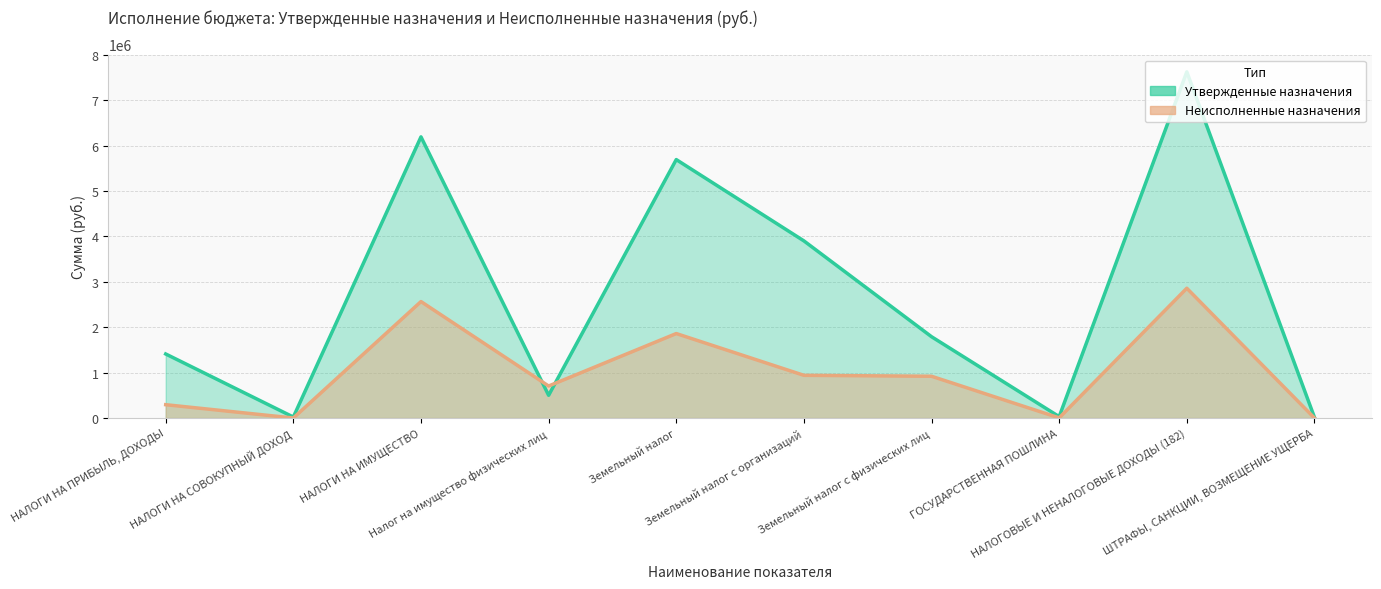

What is the maximum value shown in the chart?

7621500.0